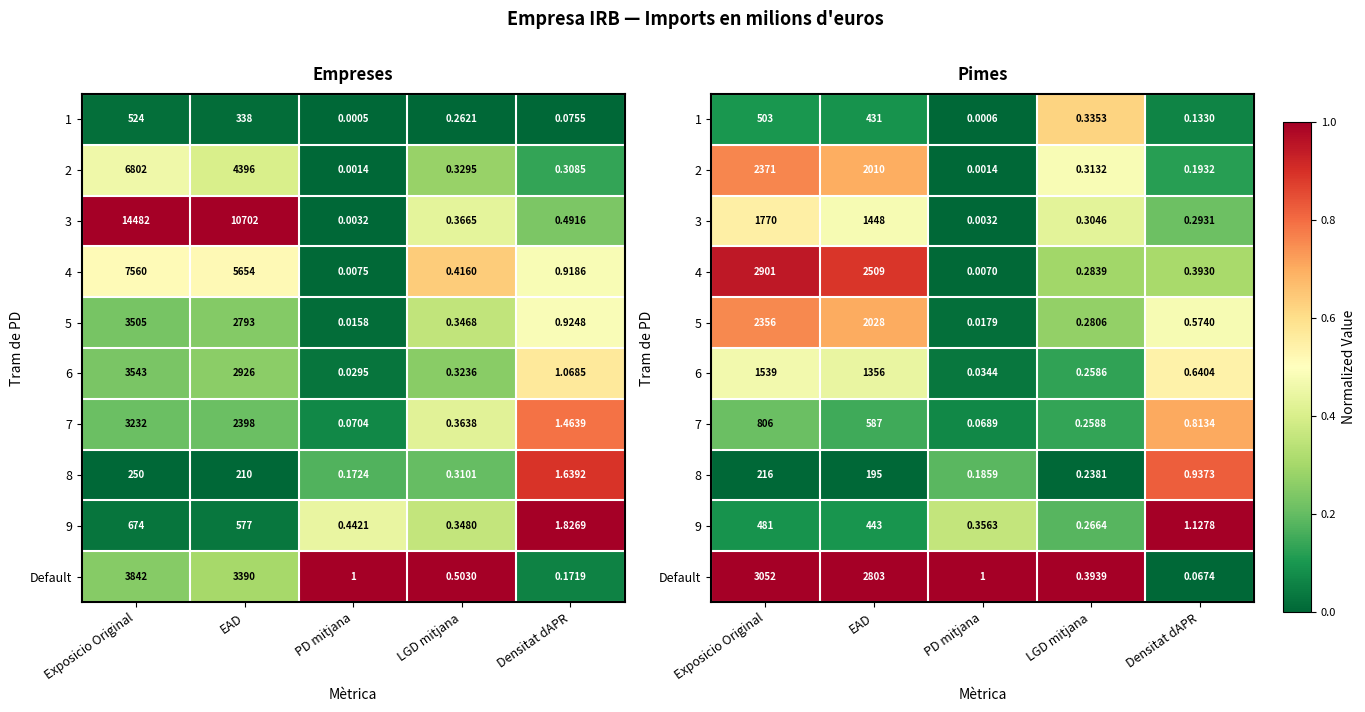

How many categories are shown in the chart?

5